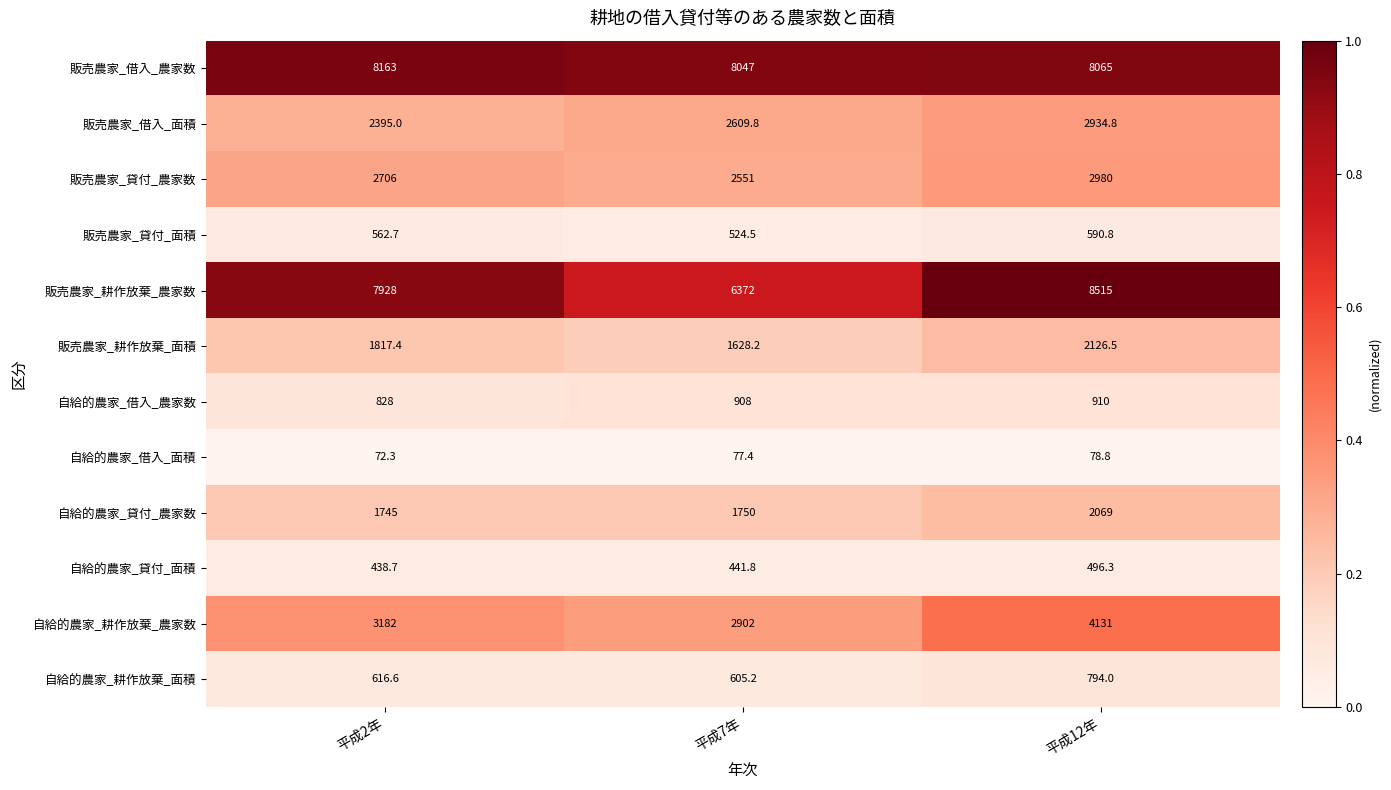

List the series in order of their peak value, lowest first.

自給的農家_借入_面積, 自給的農家_貸付_面積, 販売農家_貸付_面積, 自給的農家_耕作放棄_面積, 自給的農家_借入_農家数, 自給的農家_貸付_農家数, 販売農家_耕作放棄_面積, 販売農家_借入_面積, 販売農家_貸付_農家数, 自給的農家_耕作放棄_農家数, 販売農家_借入_農家数, 販売農家_耕作放棄_農家数